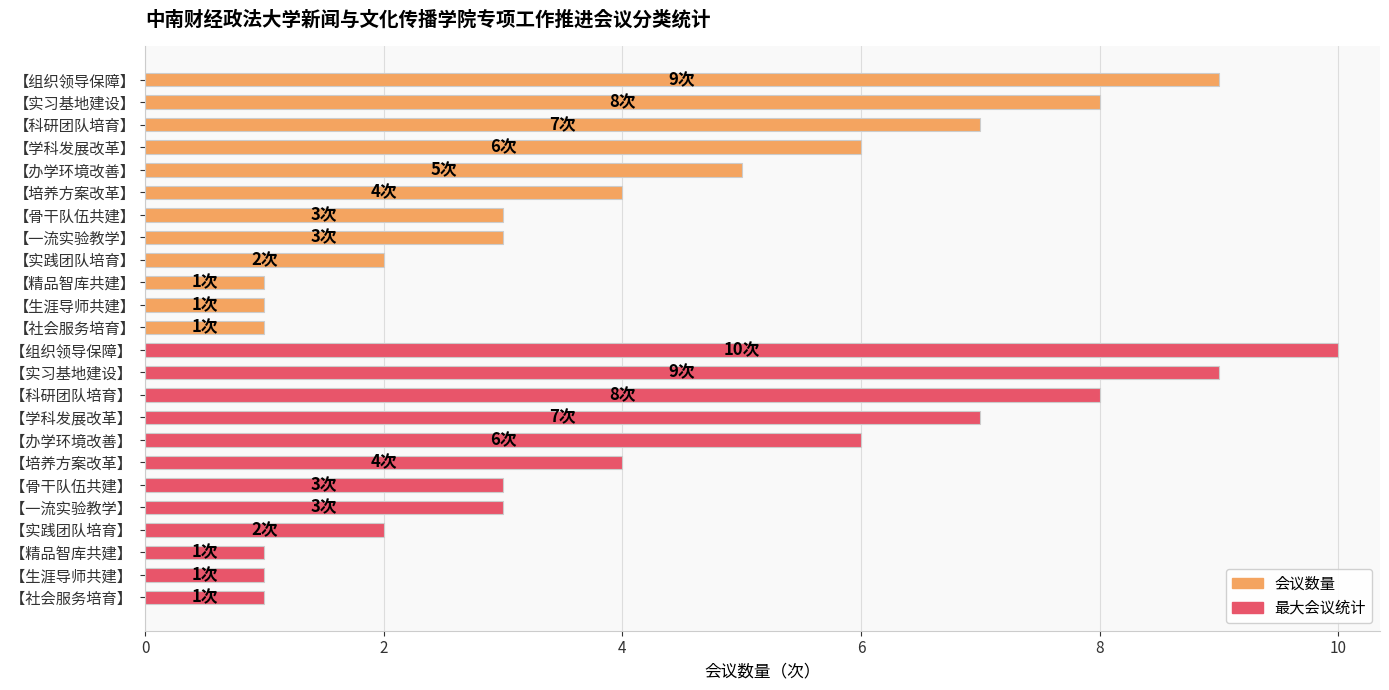

What is the average value of the 最大会议统计 series?

5